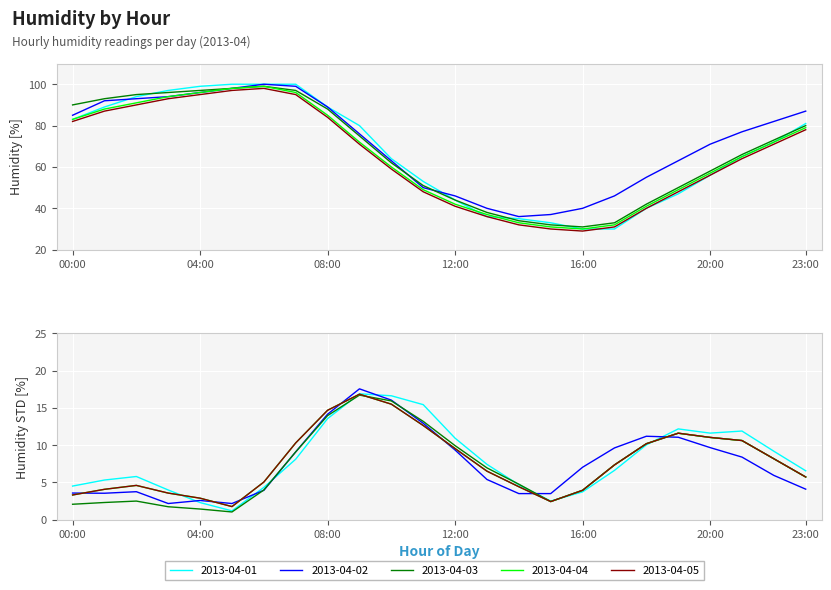

What is the maximum value for 2013-04-04?

99